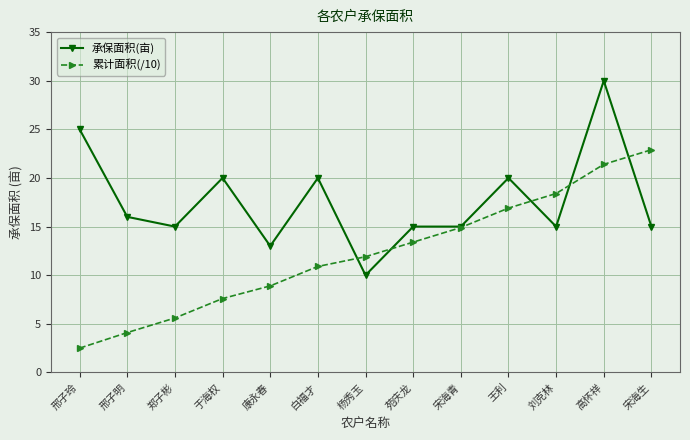

Where is 累计面积(/10) nearest to the value 12?

杨秀玉